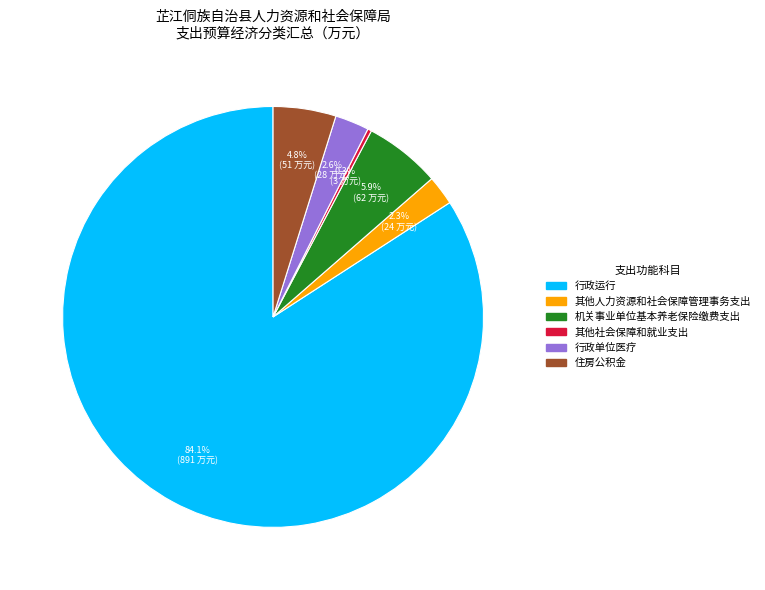

Which slice is the largest?

行政运行